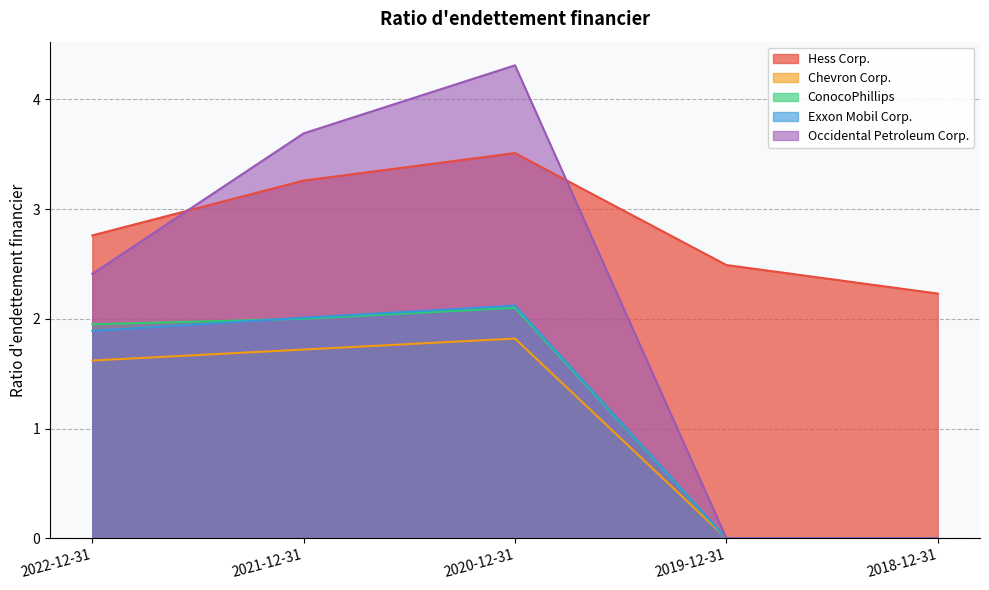

Reading right to left, extract all data points from this chart.

Hess Corp.: 2018-12-31=2.2	2019-12-31=2.5	2020-12-31=3.5	2021-12-31=3.3	2022-12-31=2.8
Chevron Corp.: 2018-12-31=0.0	2019-12-31=0.0	2020-12-31=1.8	2021-12-31=1.7	2022-12-31=1.6
ConocoPhillips: 2018-12-31=0.0	2019-12-31=0.0	2020-12-31=2.1	2021-12-31=2.0	2022-12-31=1.9
Exxon Mobil Corp.: 2018-12-31=0.0	2019-12-31=0.0	2020-12-31=2.1	2021-12-31=2.0	2022-12-31=1.9
Occidental Petroleum Corp.: 2018-12-31=0.0	2019-12-31=0.0	2020-12-31=4.3	2021-12-31=3.7	2022-12-31=2.4